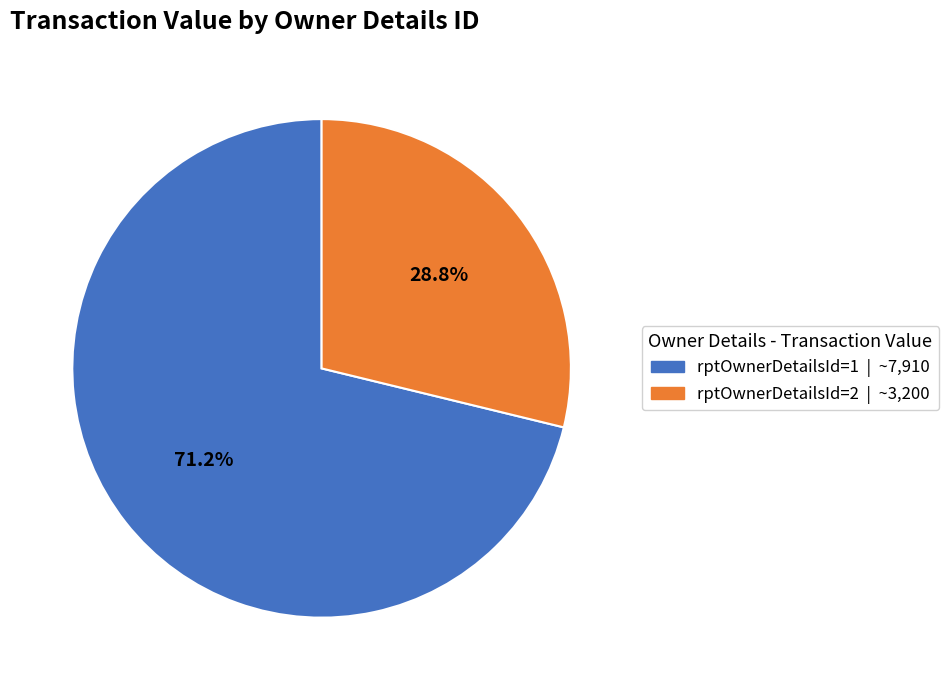

To the nearest percent, what is the difference between the largest and smallest slice percentages?

42%